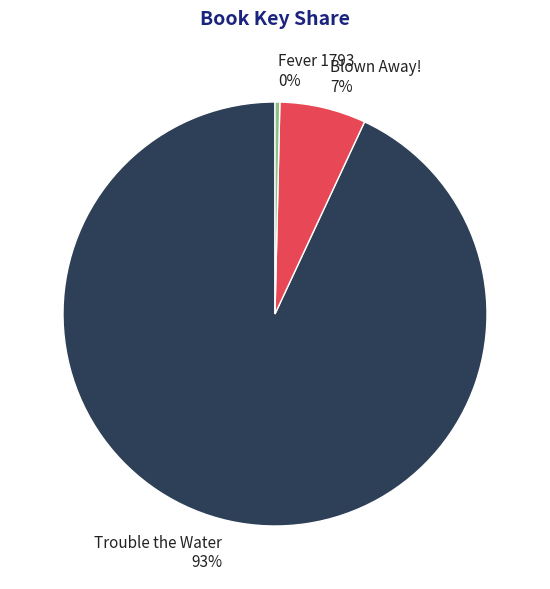

Is Fever 1793 the majority of the pie?

No